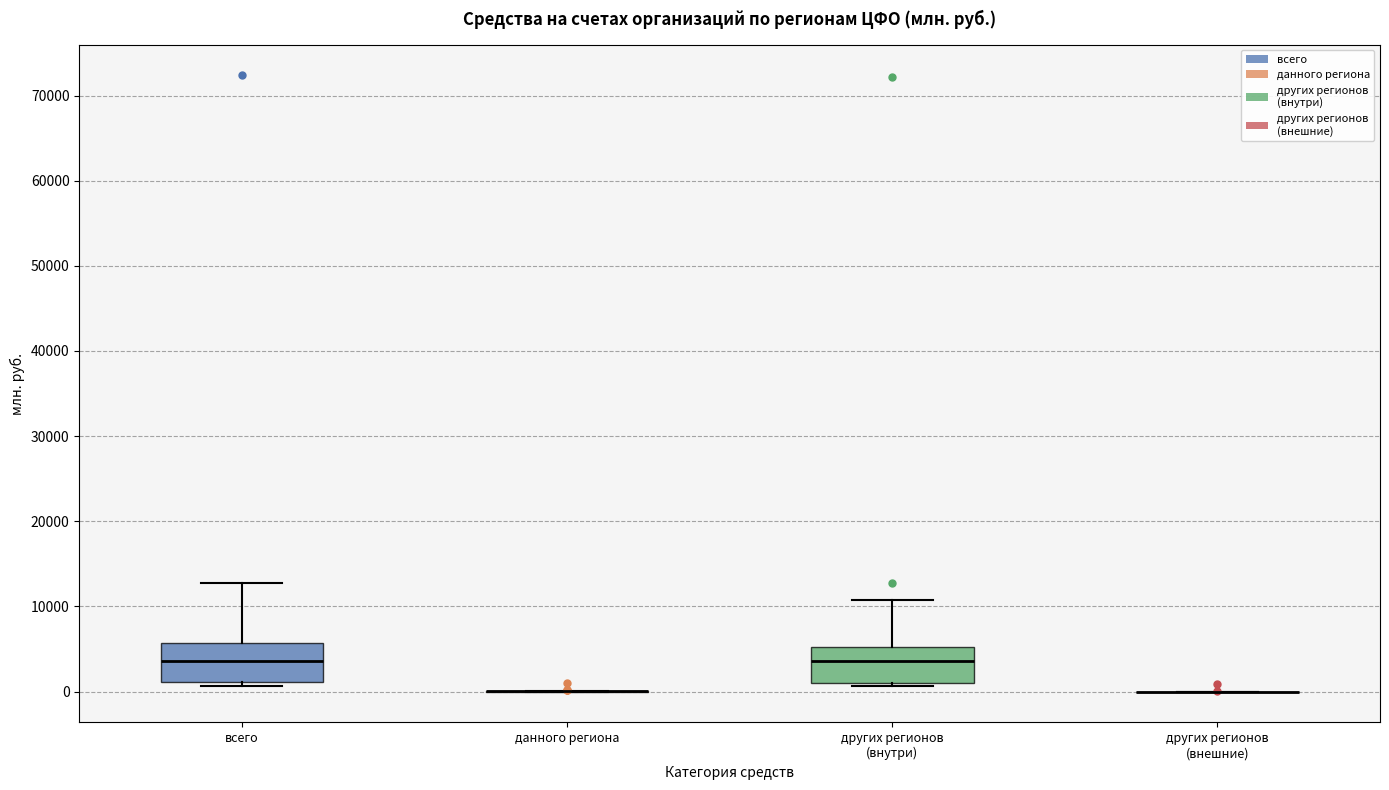

Reading left to right, transcribe this box plot: for each box, give where its median line is, the range the box spans, and where its two whiskers end, as read against the y-axis. The values are not printed on the chart, so give them approximately, as read against the axis.

всего: median 4000, box 1000 to 6000, whiskers 1000 (just below the box's lower edge) to 13000
данного региона: box collapsed to a line at 0, whiskers 0 to 0
других регионов (внутри): median 4000, box 1000 to 5000, whiskers 1000 (just below the box's lower edge) to 11000
других регионов (внешние): box collapsed to a line at 0, whiskers 0 to 0